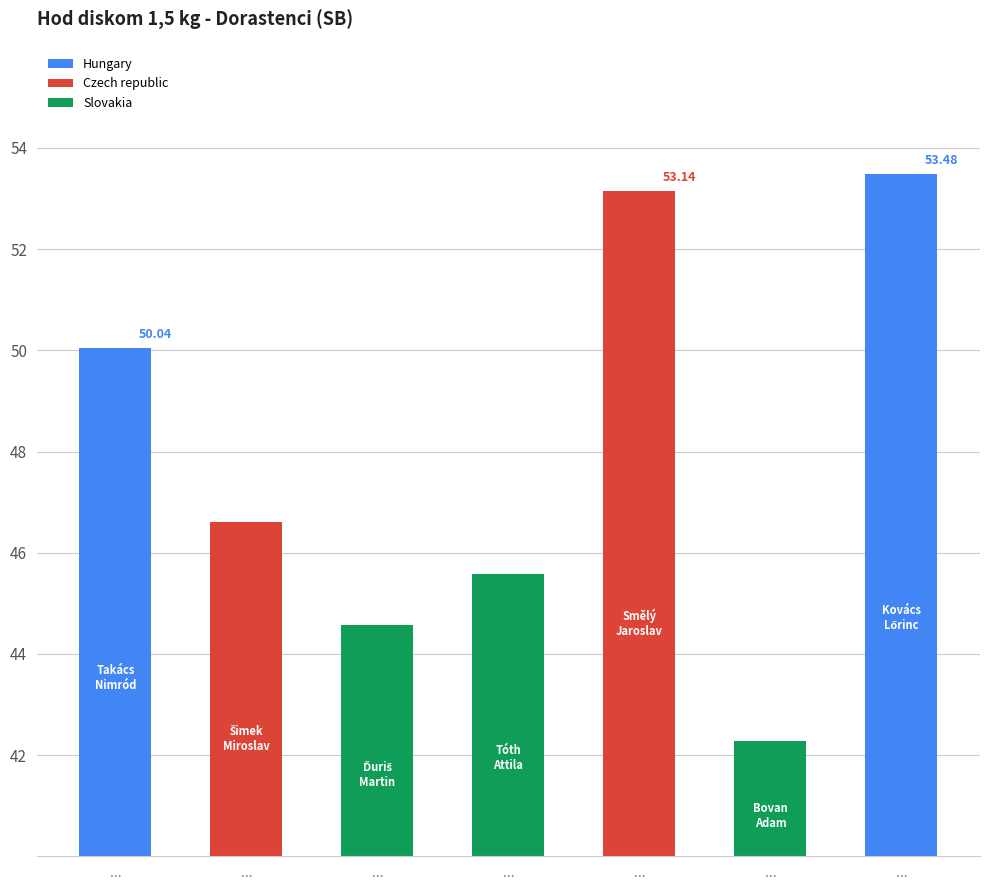

Where is the data nearest to the value 47?

Šimek Miroslav